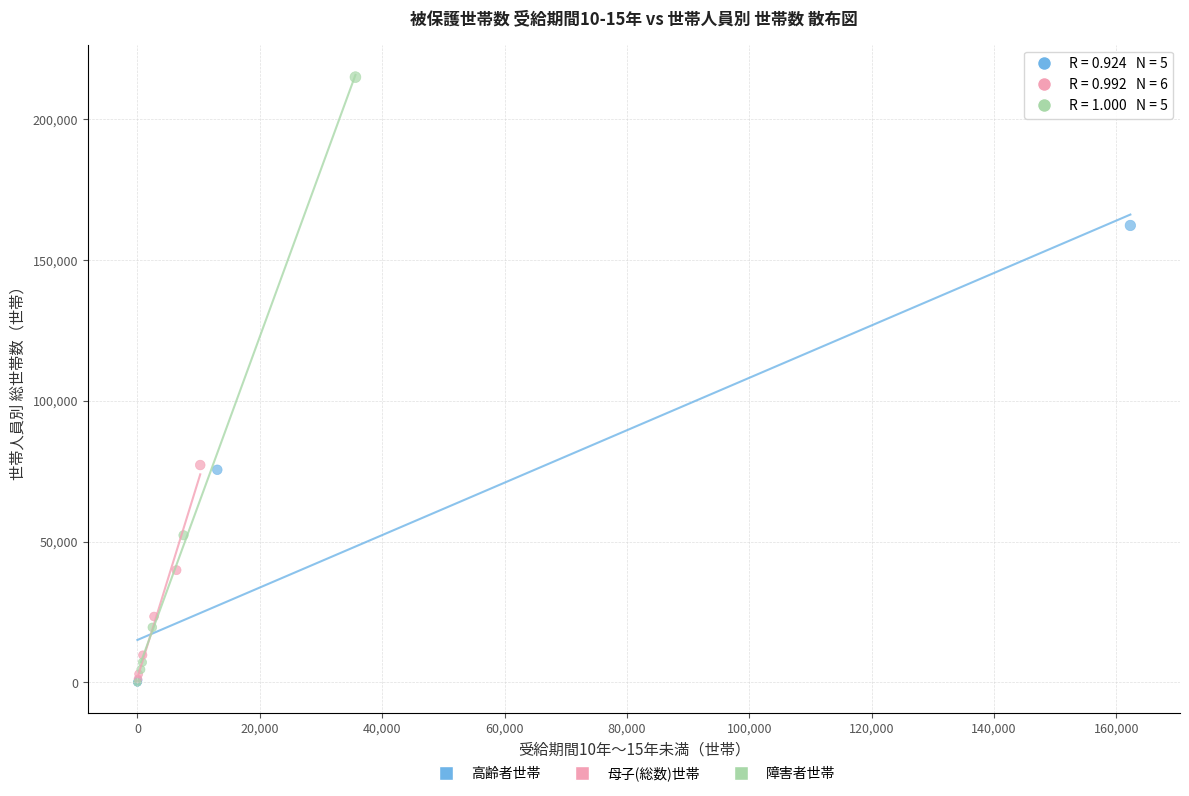

Which series has the largest Y range (max minus min)?

障害者世帯